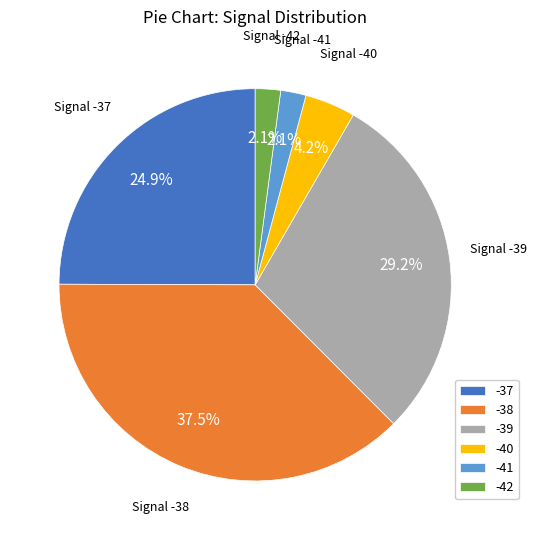

Does -38 account for over 50% of the chart?

No